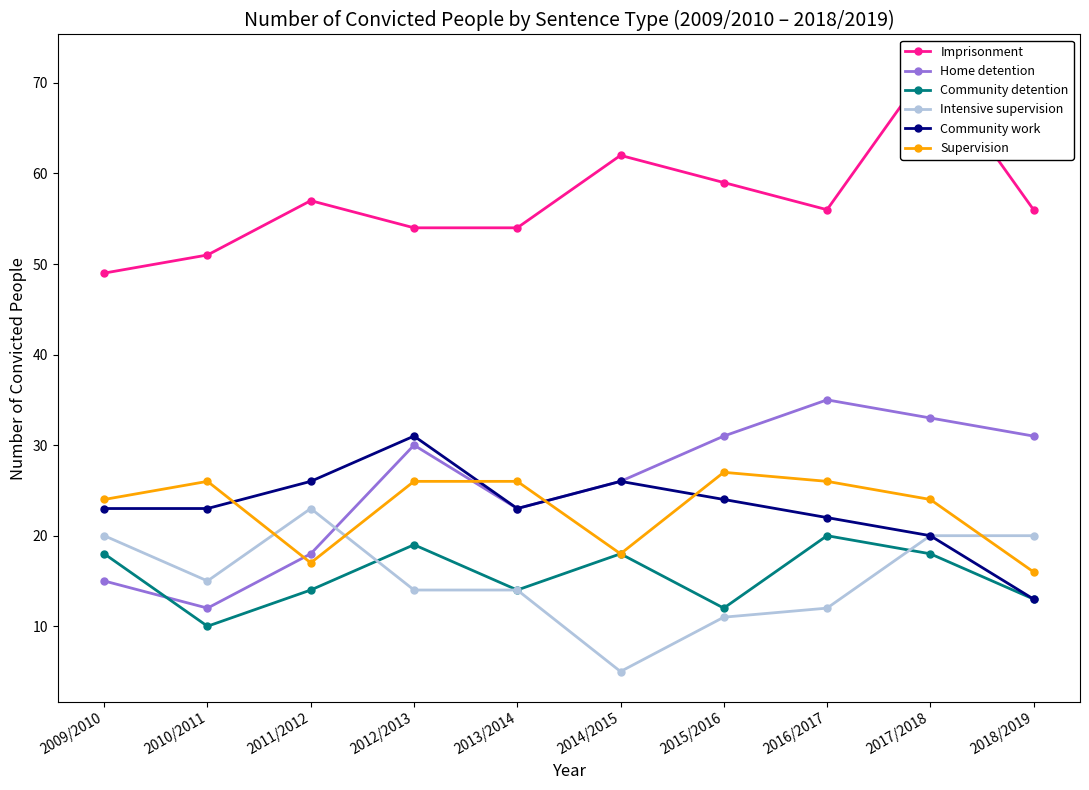

What is the sum of the Home detention values at 2017/2018 and 2016/2017?

68